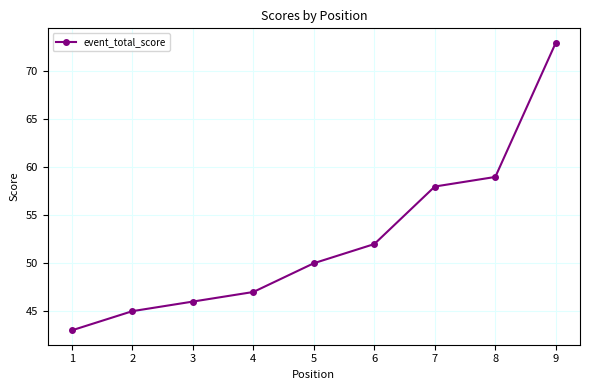

Does the chart display data point markers on the line(s)?

Yes